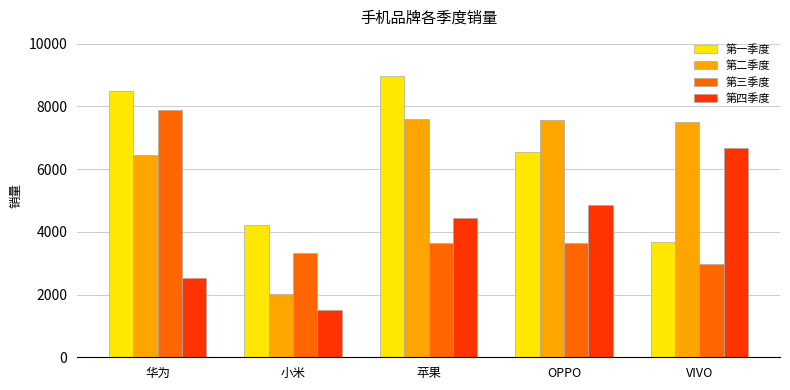

Between 华为 and VIVO, which series saw the biggest shift?

第三季度